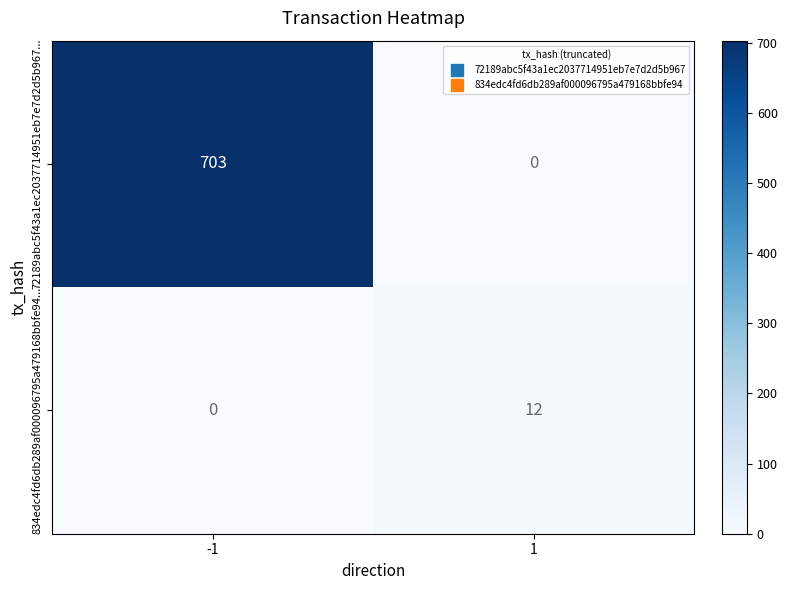

What is the sum of the 834edc4fd6db289af000096795a479168bbfe94... values at -1 and 1?

12